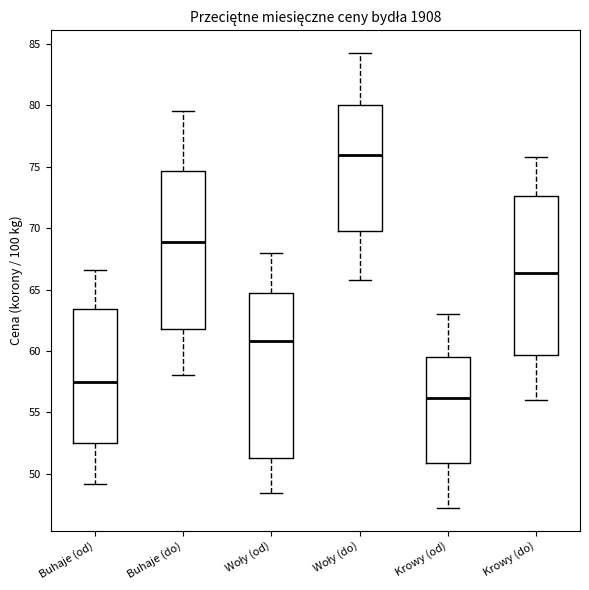

Where does the median line of the box for Buhaje (do) sit on the y-axis? The values are not printed on the chart, so give them approximately, as read against the axis.

69.0